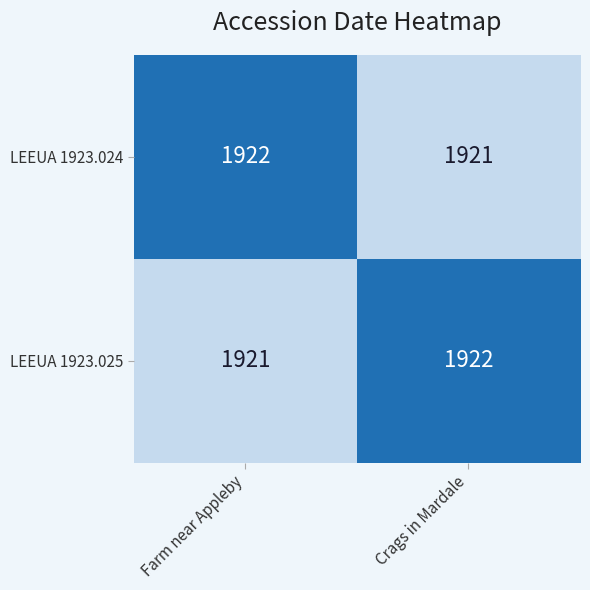

What is the approximate value of LEEUA 1923.024 at Crags in Mardale?

1921